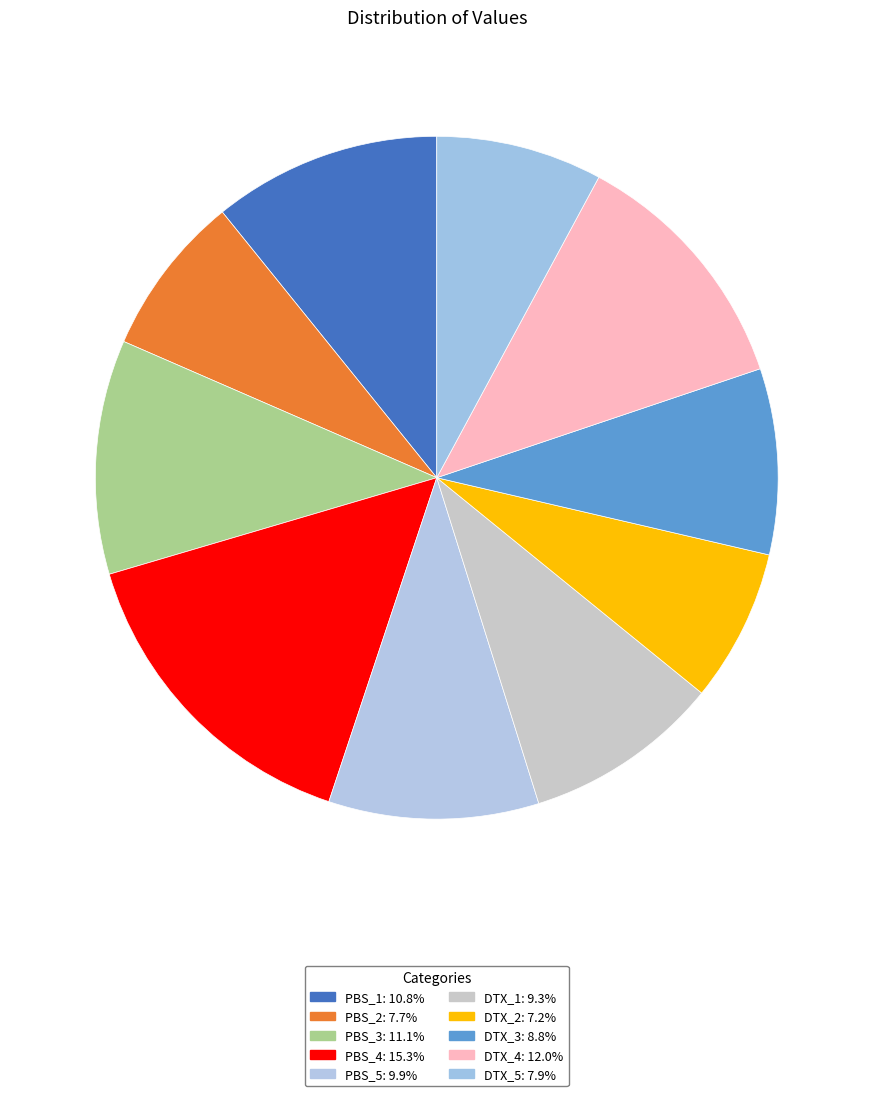

How many slices are in this pie chart?

10